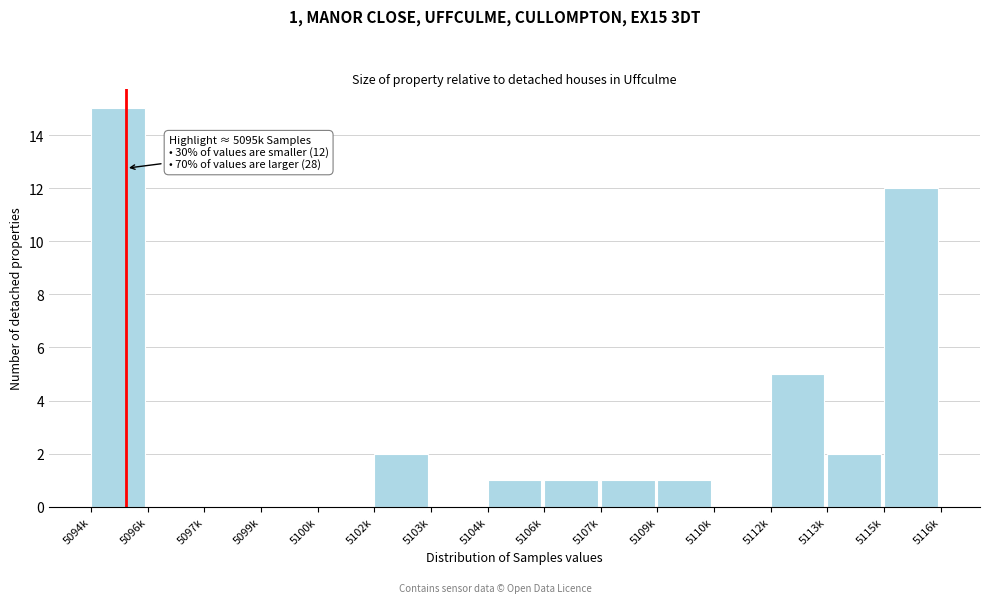

Reading left to right, extract all data points from this chart.

5094k=15	5096k=0	5097k=0	5099k=0	5100k=0	5102k=2	5103k=0	5104k=1	5106k=1	5107k=1	5109k=1	5110k=0	5112k=5	5113k=2	5115k=12